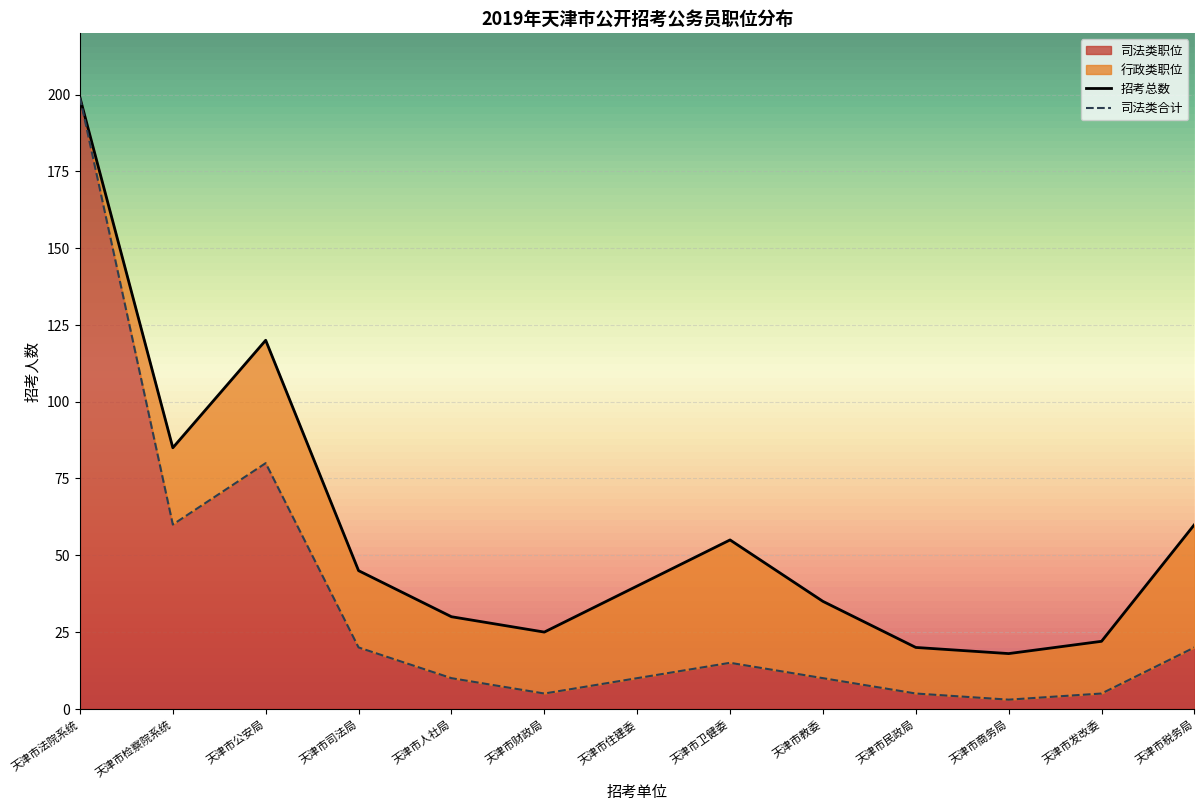

The value of 司法类职位 at 天津市发改委 is 5. True or false?

True